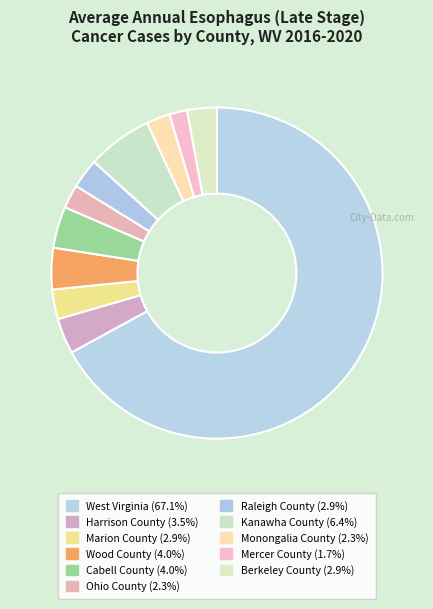

To the nearest percent, what portion does Harrison County represent?

3%